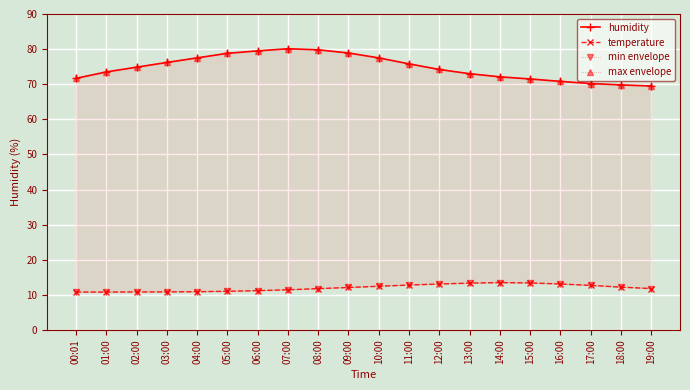

What value does the min envelope series have at 15:00?

13.4